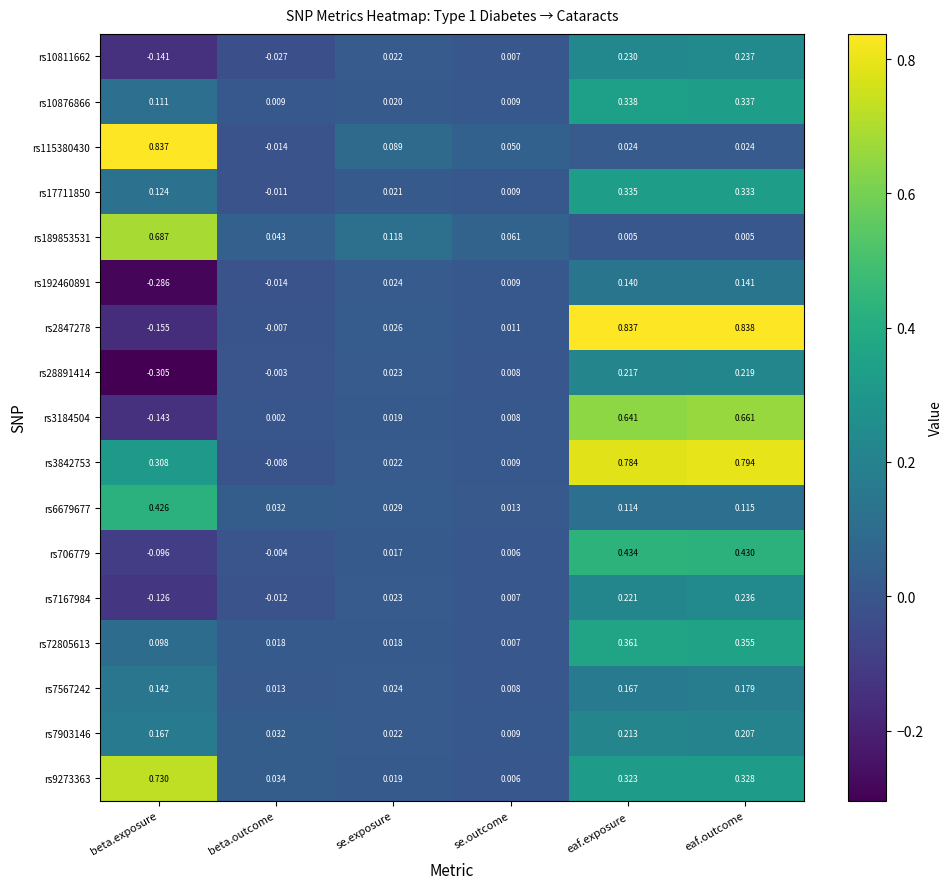

At which label does rs3184504 reach its minimum?

beta.exposure